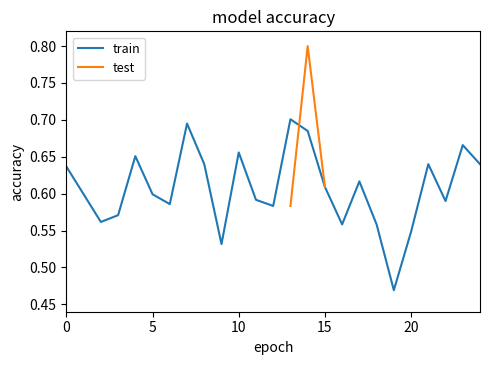

What is the highest value of the test series?

0.8